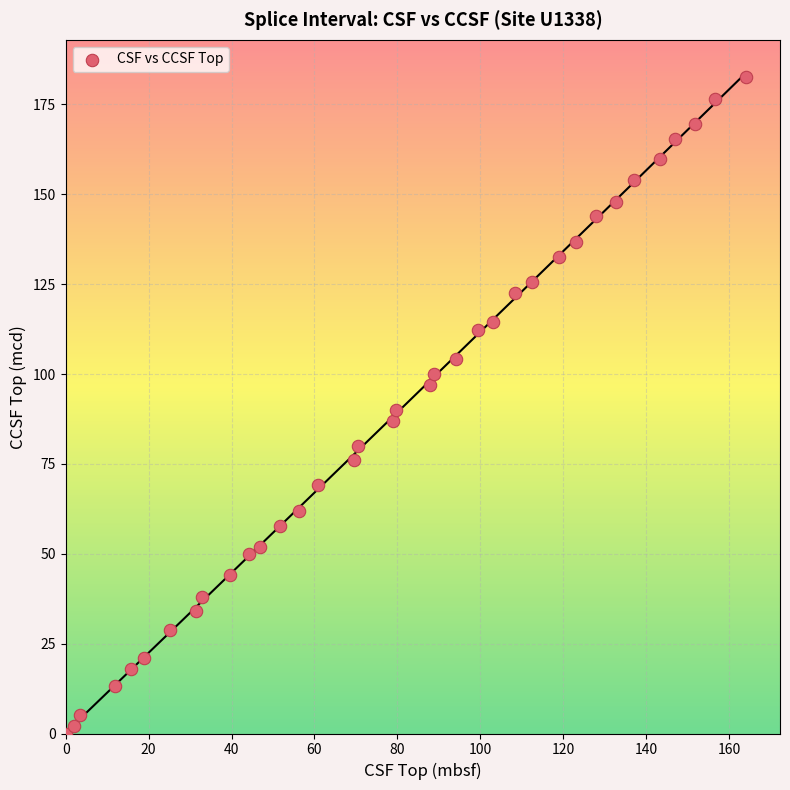

What is the range of Y values (max minus min)?

182.6